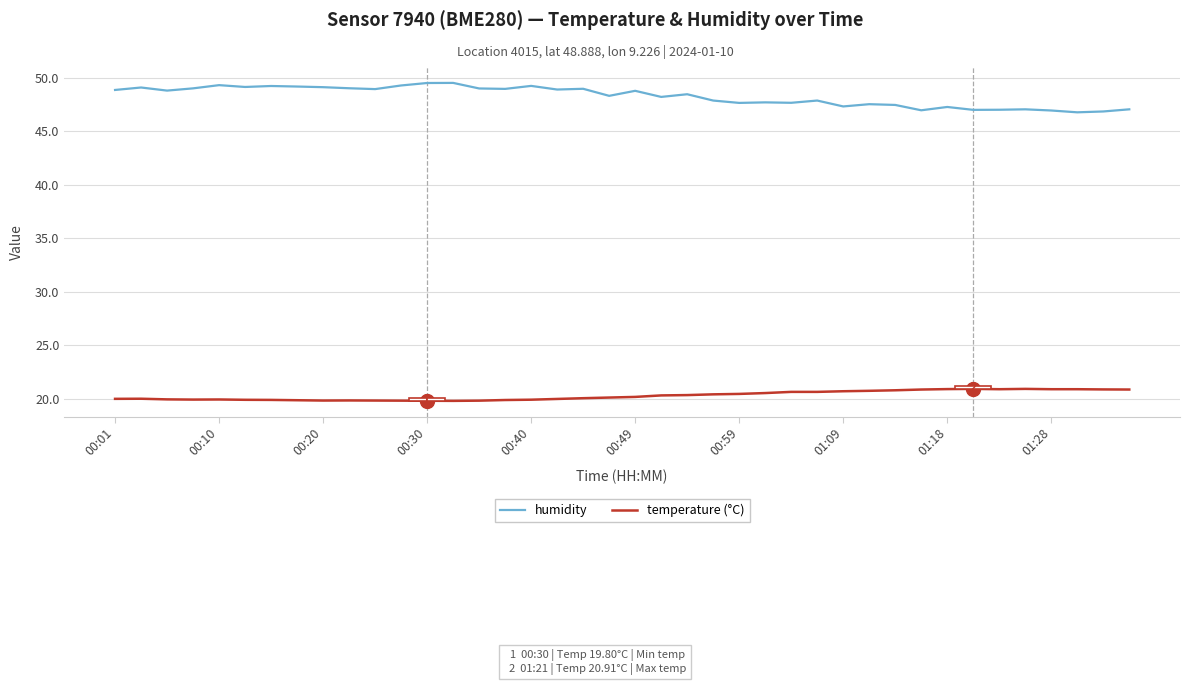

True or false: humidity and temperature (°C) cross at least once.

False